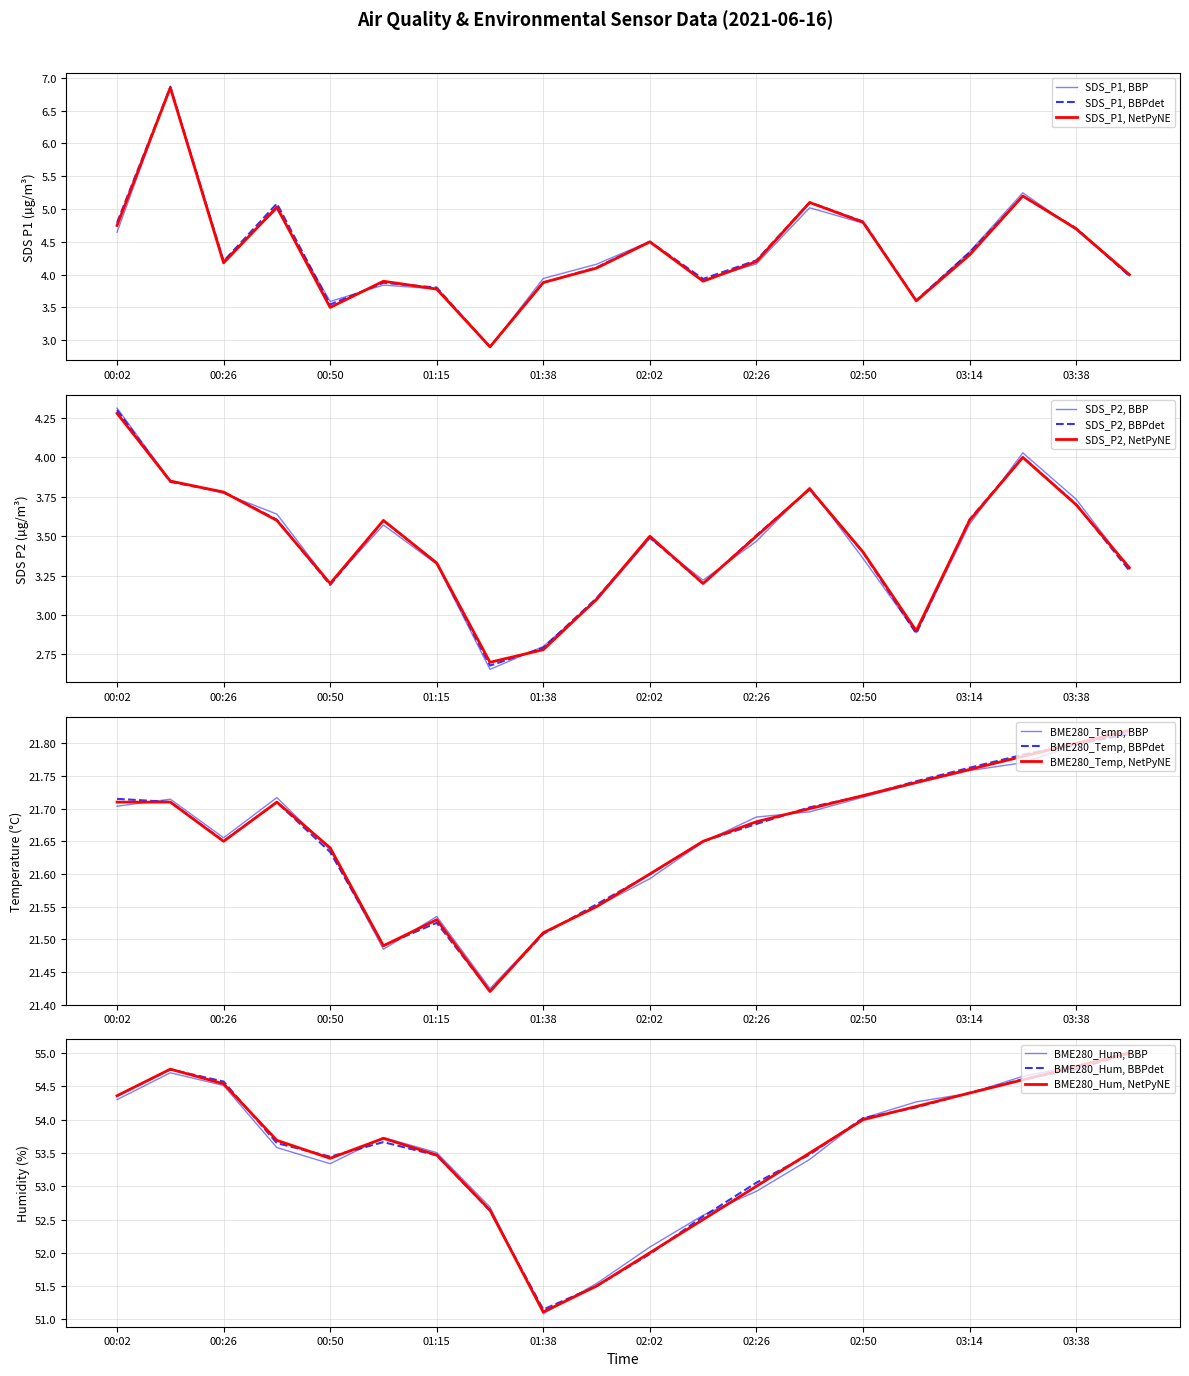

Between 03:50 and 00:02, which is larger?

00:02